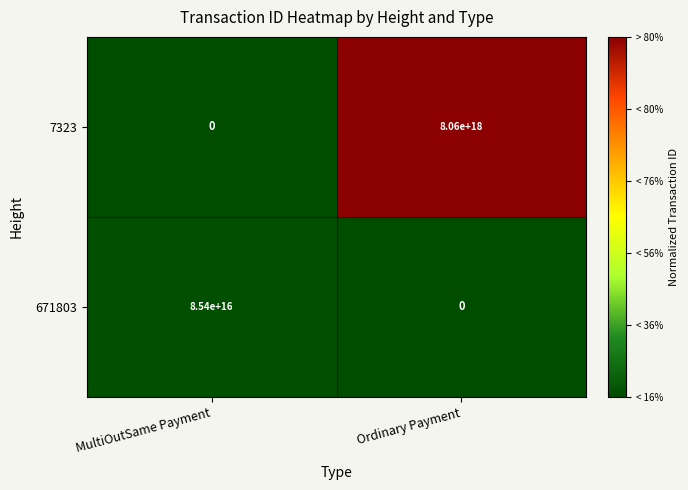

Which series has the largest range (max minus min)?

7323